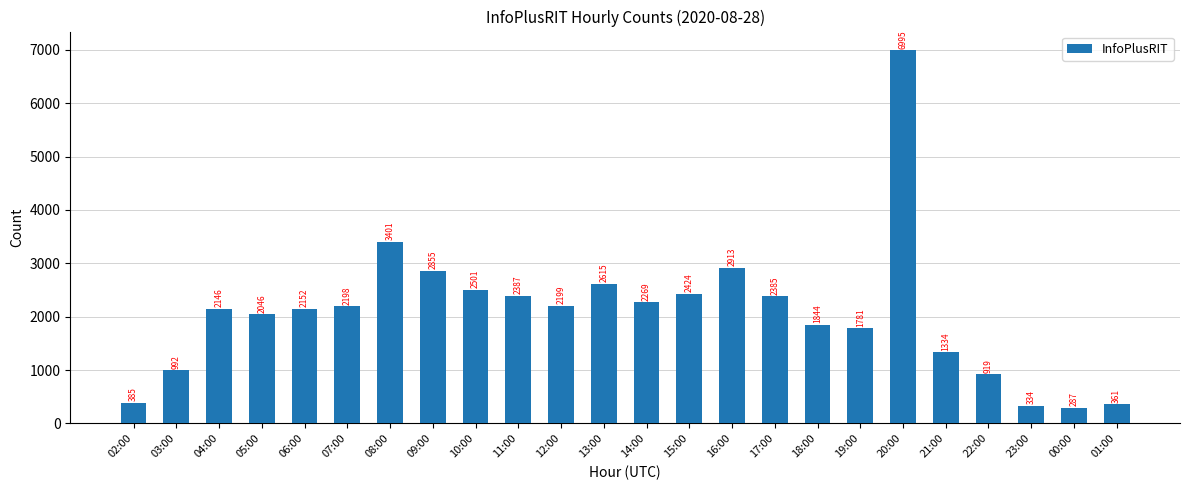

What is the change in value from 02:00 to 07:00?

+1813